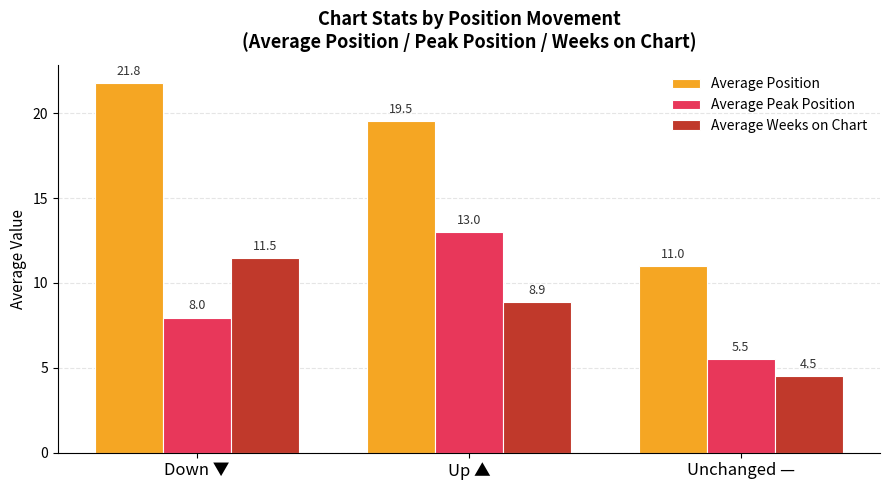

Is the value of Average Position at Down ▼ greater than the value of Average Peak Position at Unchanged —?

Yes